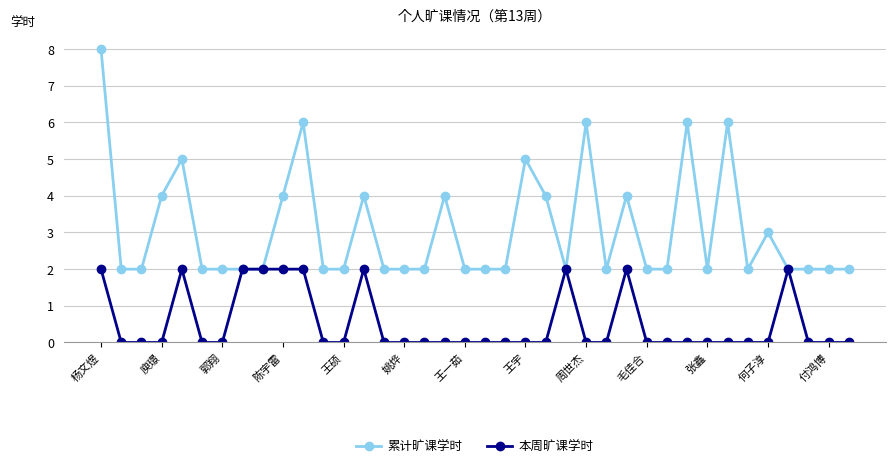

Which series has the widest spread of values?

累计旷课学时